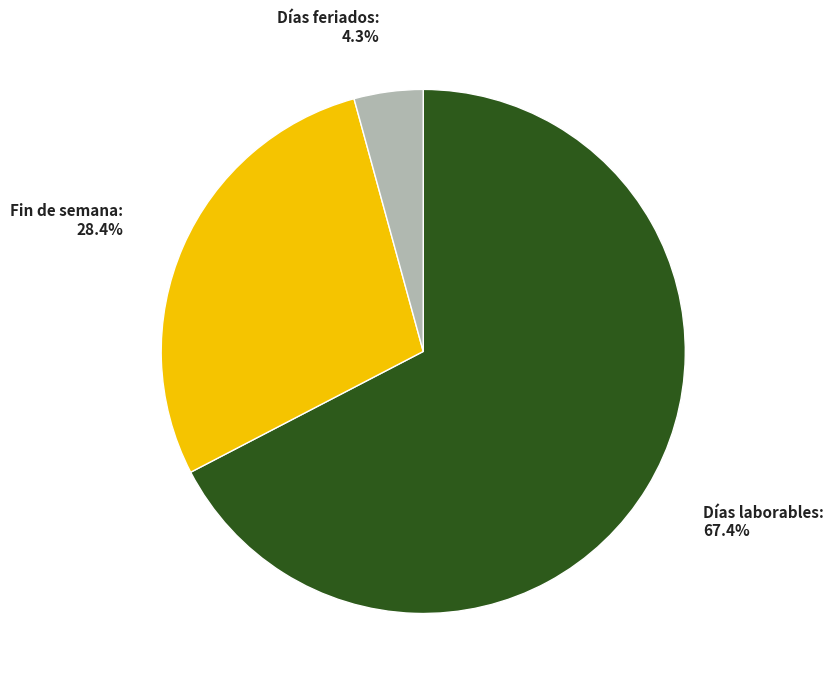

How many slices are in this pie chart?

3